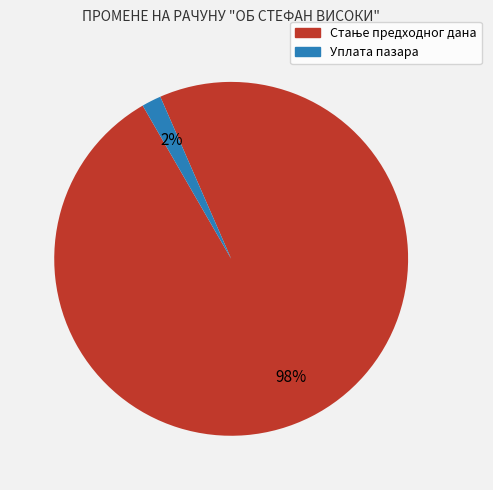

To the nearest percent, what is the difference between the largest and smallest slice percentages?

96%